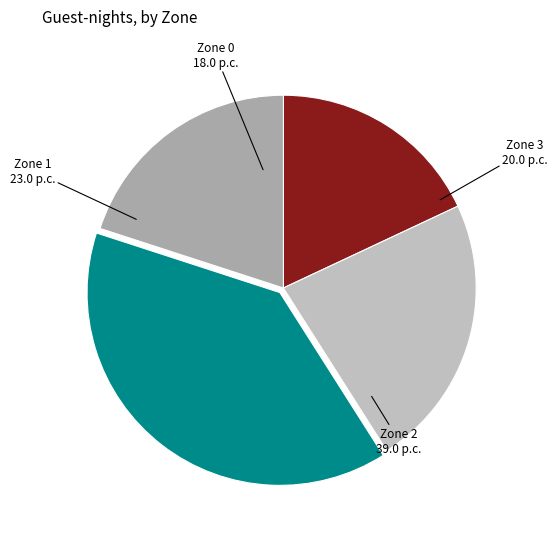

How many slices are in this pie chart?

4